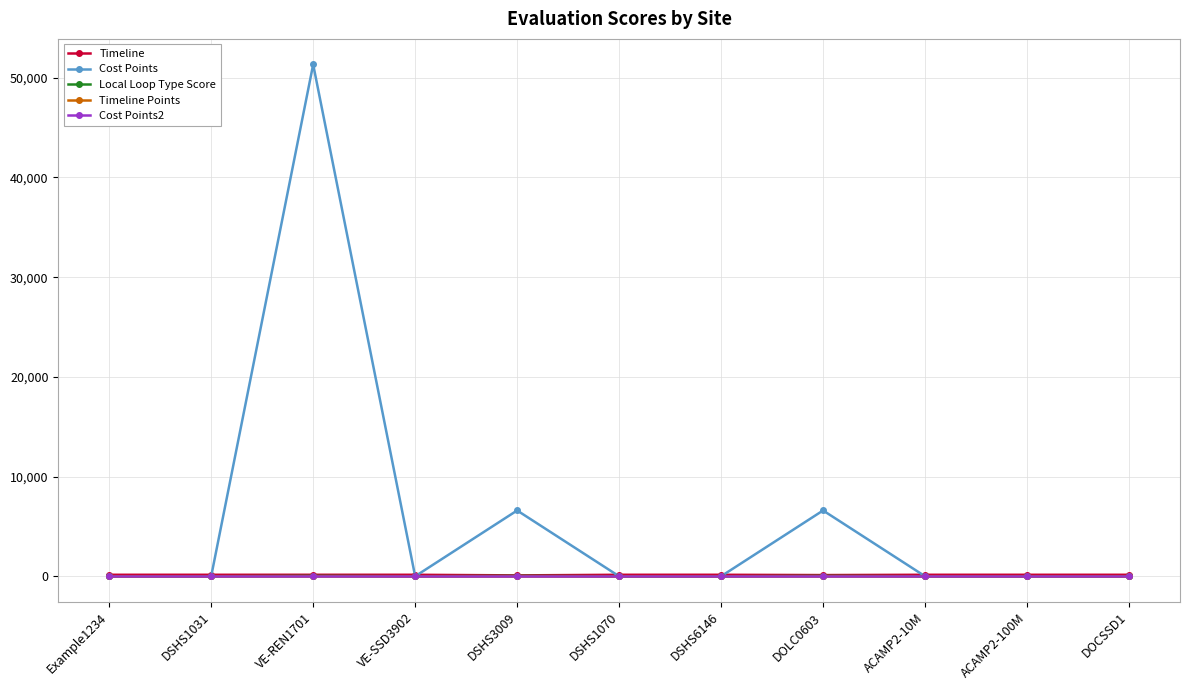

At which category does the chart reach its peak across all series?

VE-REN1701